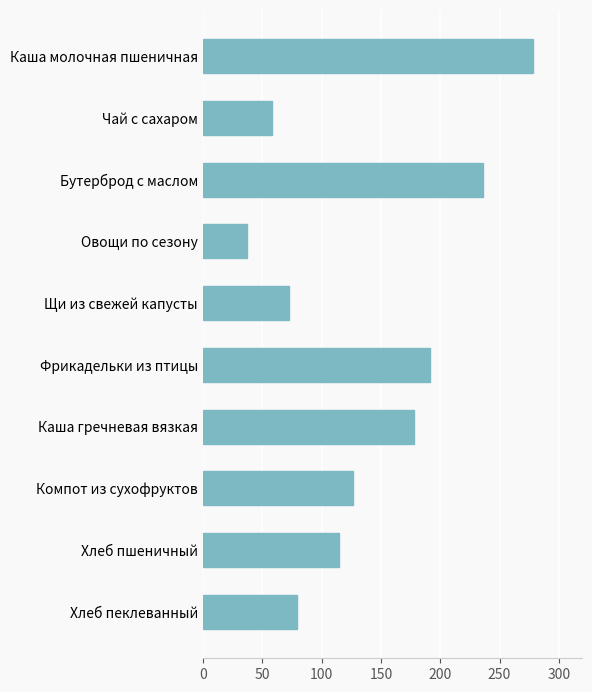

List the labels in order of value, smallest first.

Овощи по сезону, Чай с сахаром, Щи из свежей капусты, Хлеб пеклеванный, Хлеб пшеничный, Компот из сухофруктов, Каша гречневая вязкая, Фрикадельки из птицы, Бутерброд с маслом, Каша молочная пшеничная